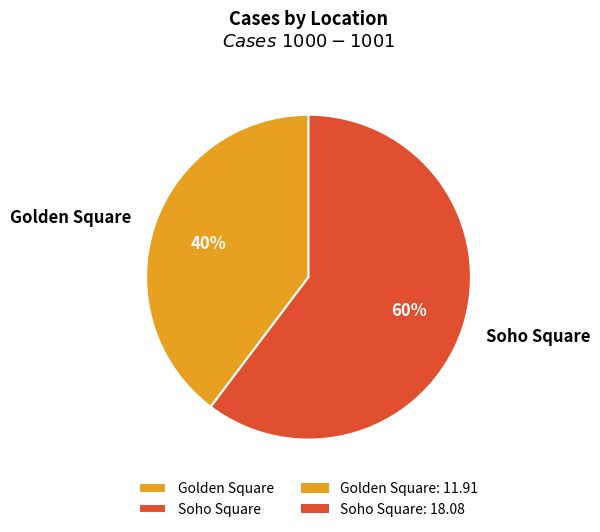

To the nearest percent, what is the average slice percentage?

50%